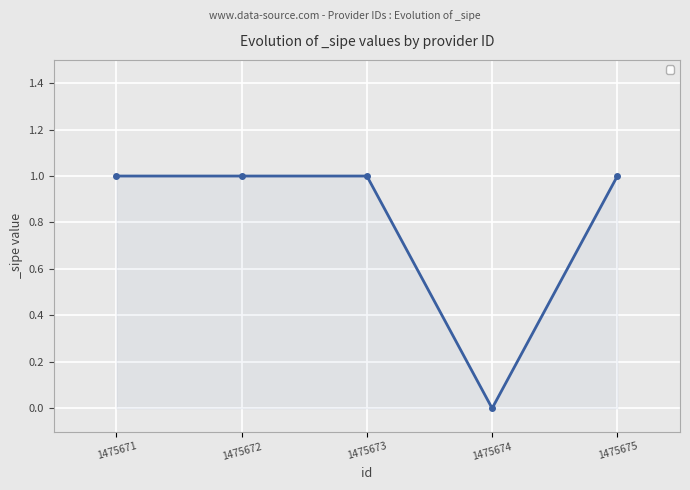

At which category does the chart reach its minimum across all series?

1475674